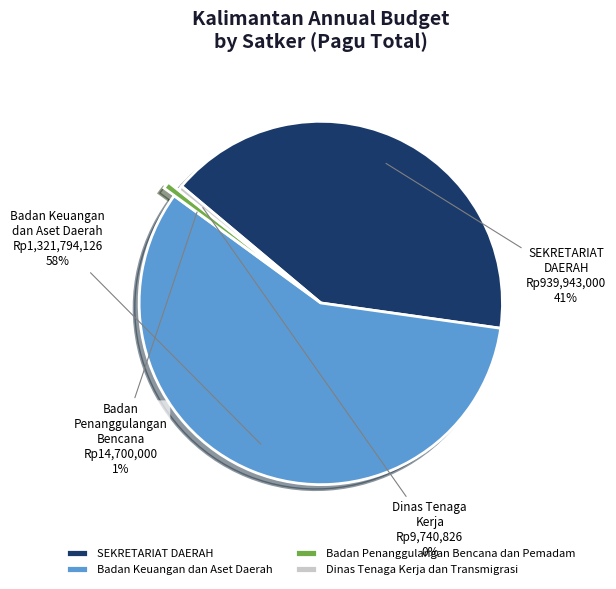

Does SEKRETARIAT DAERAH represent more than half of the total?

No